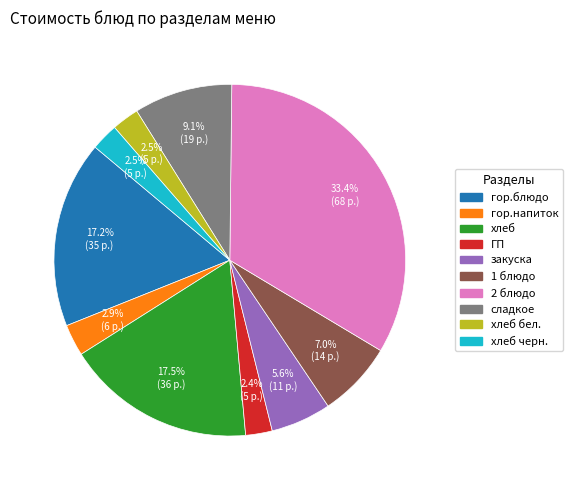

Is there a majority slice in this chart?

No